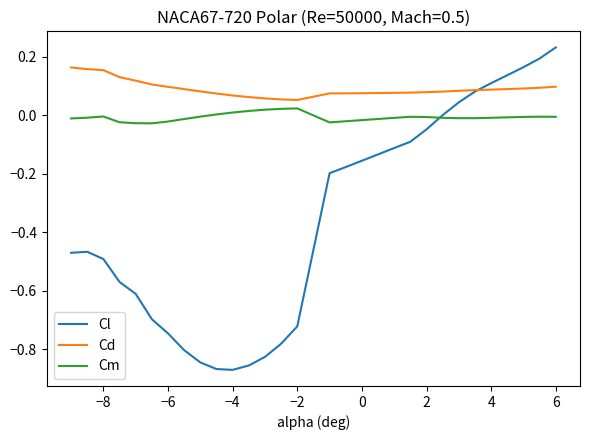

Which series has the largest range (max minus min)?

Cl